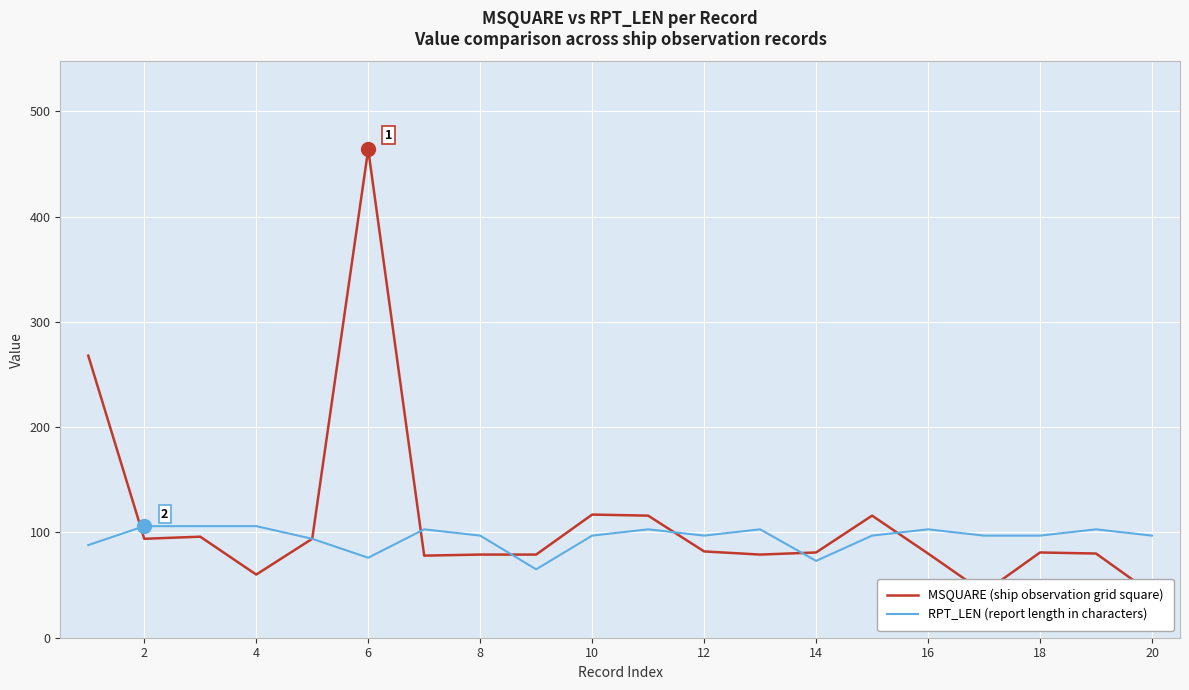

How many categories are shown in the chart?

20